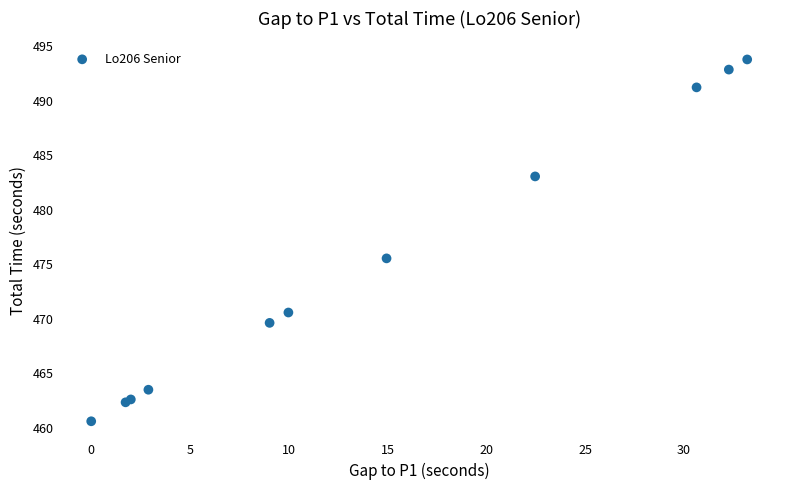

What Y value in the scatter plot is closest to 477?

475.5